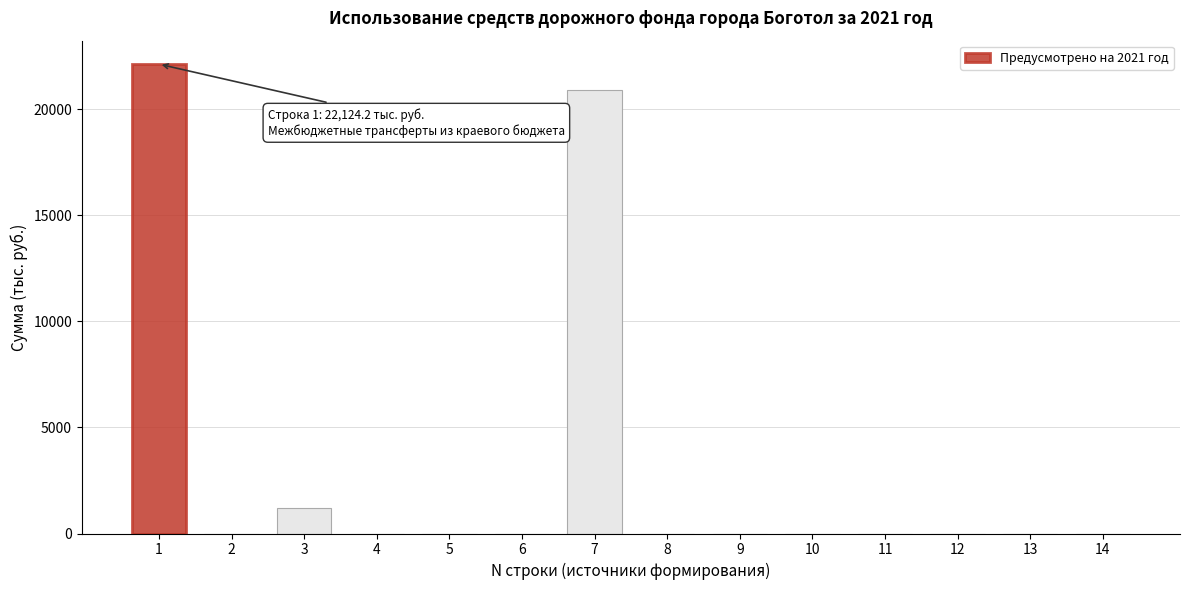

Reading left to right, transcribe all the data shown in this chart.

1=22124.2	2=0.0	3=1224.4	4=0.0	5=0.0	6=0.0	7=20899.8	8=0.0	9=0.0	10=0.0	11=0.0	12=0.0	13=0.0	14=0.0